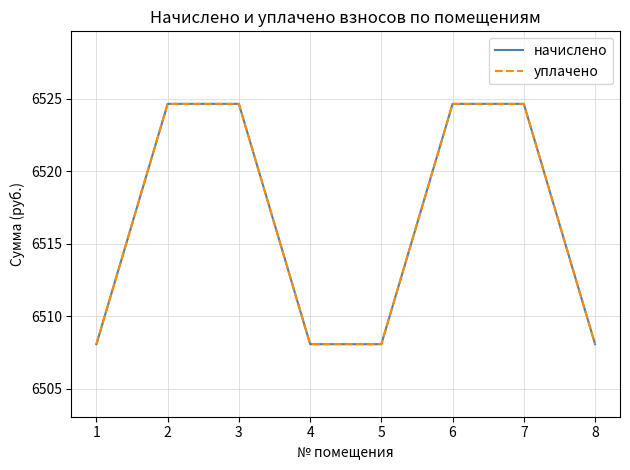

Between 5 and 4, which is larger?

5